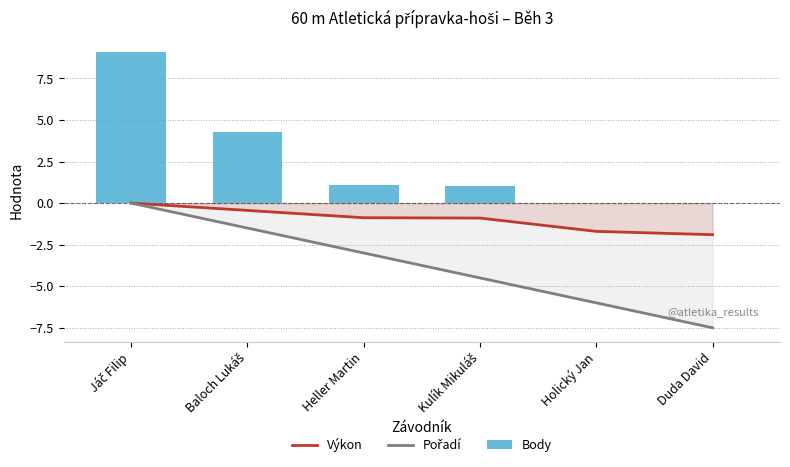

How many values in Pořadí are below zero?

5